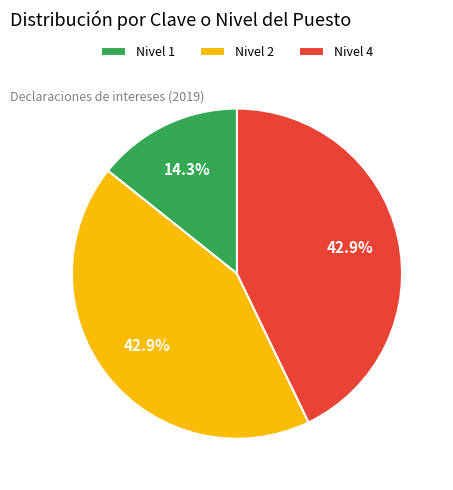

How many slices are in this pie chart?

3